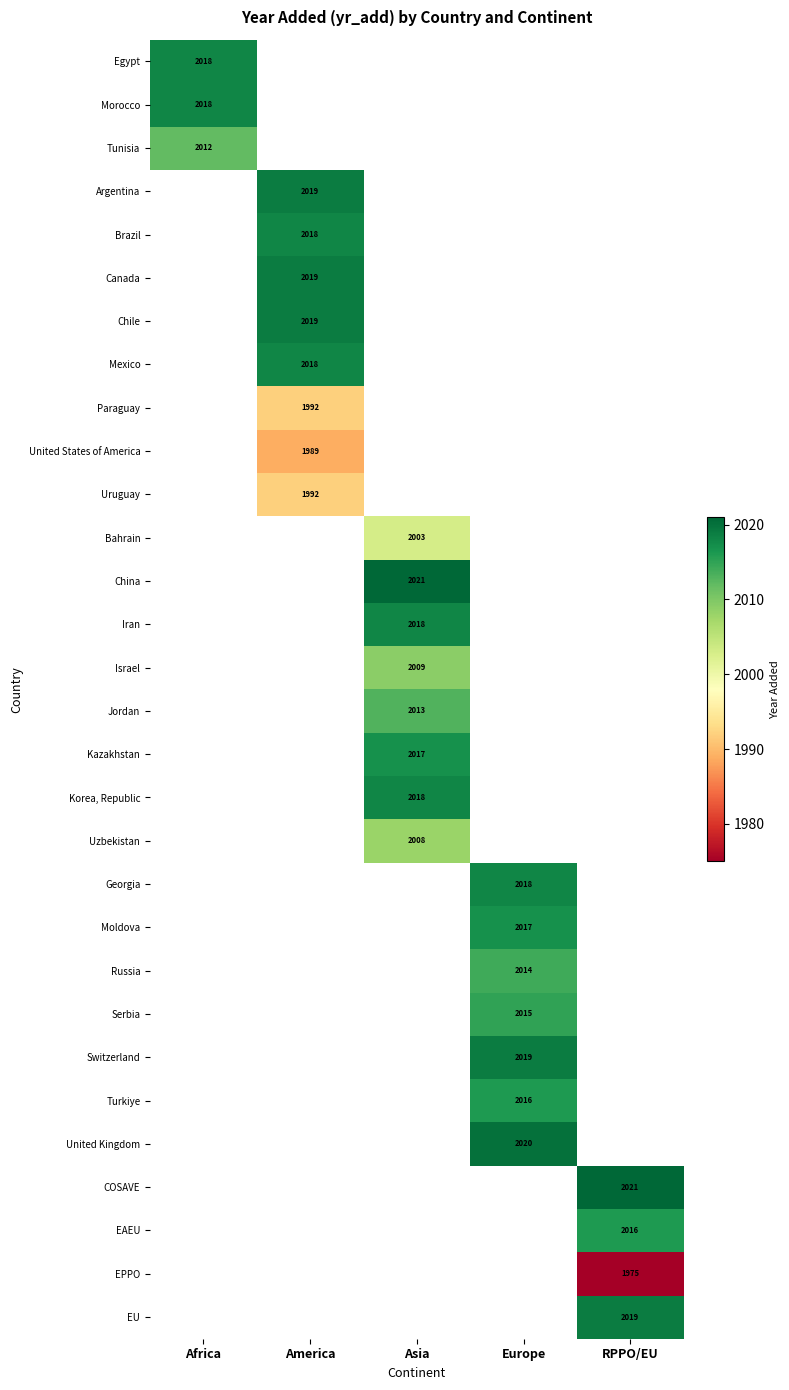

The value of Korea, Republic at Asia is 2018. True or false?

True